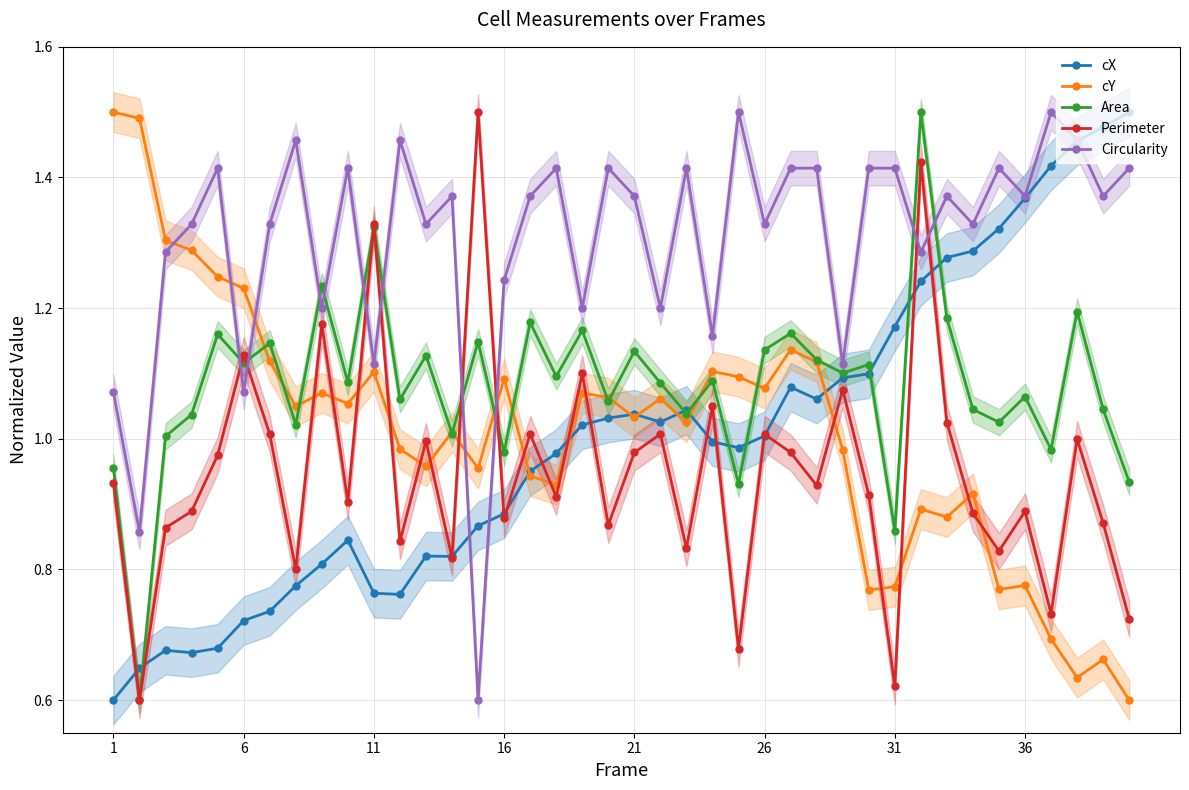

In Circularity, how many points are lower than both neighbors (excluding endpoints)?

15